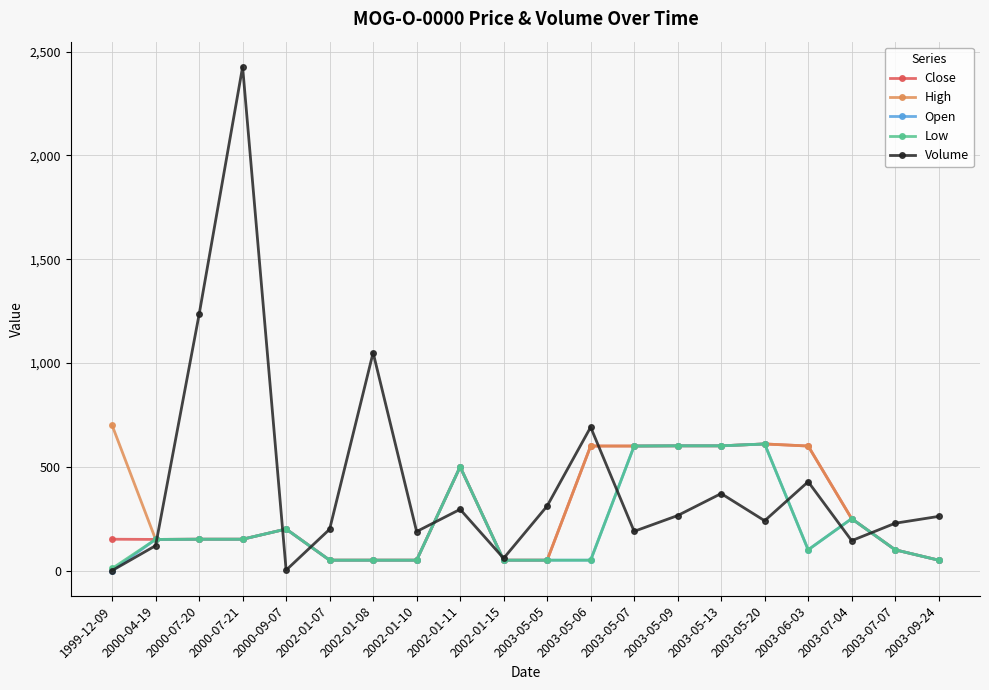

Which category has the highest value across all series?

2000-07-21